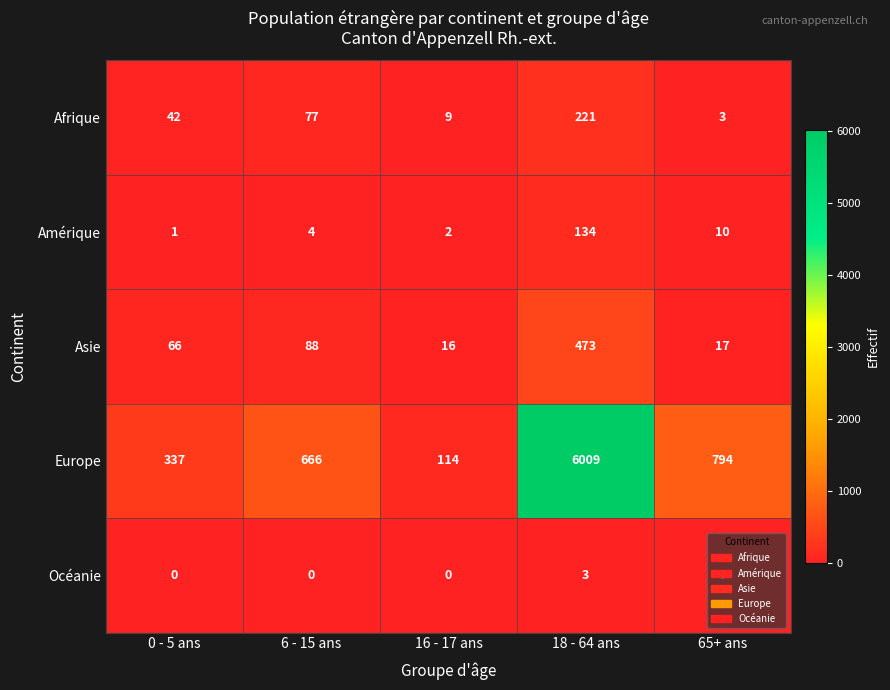

What is the greatest value displayed?

6009